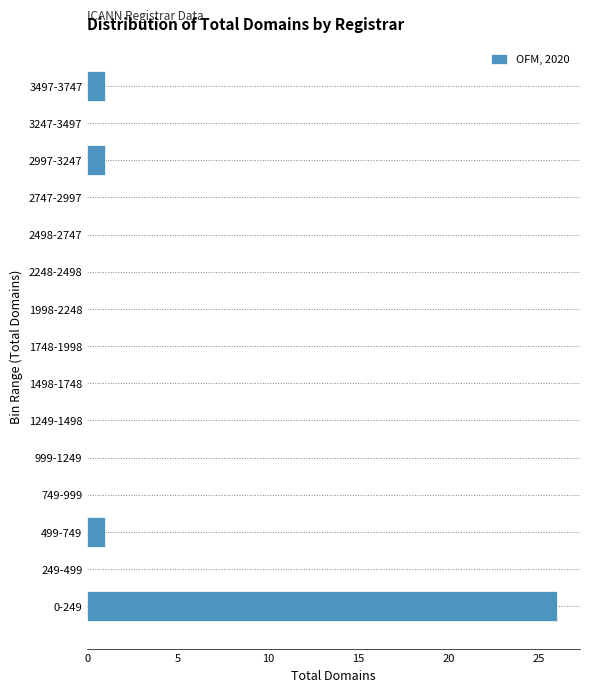

Reading bottom to top, list all the values displayed in this chart.

0-249=26	249-499=0	499-749=1	749-999=0	999-1249=0	1249-1498=0	1498-1748=0	1748-1998=0	1998-2248=0	2248-2498=0	2498-2747=0	2747-2997=0	2997-3247=1	3247-3497=0	3497-3747=1